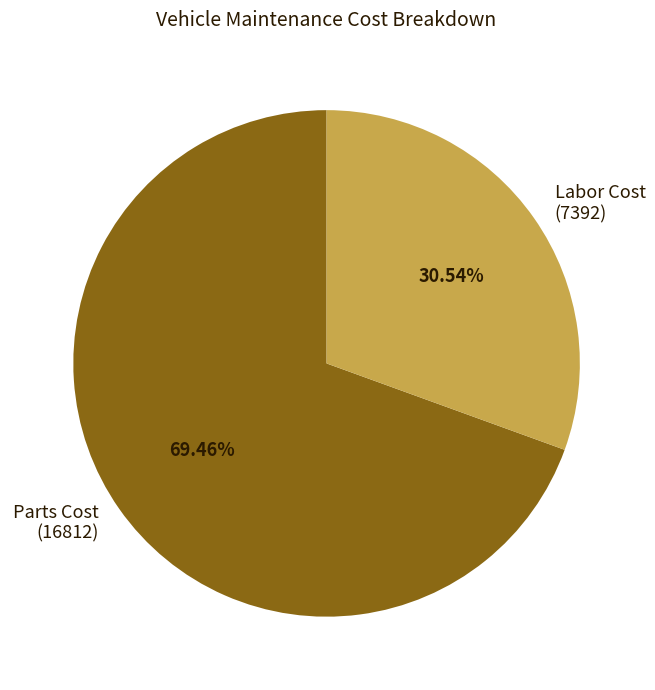

What is the ratio of the value at Parts Cost (16812) to the value at Labor Cost (7392)?

2.3